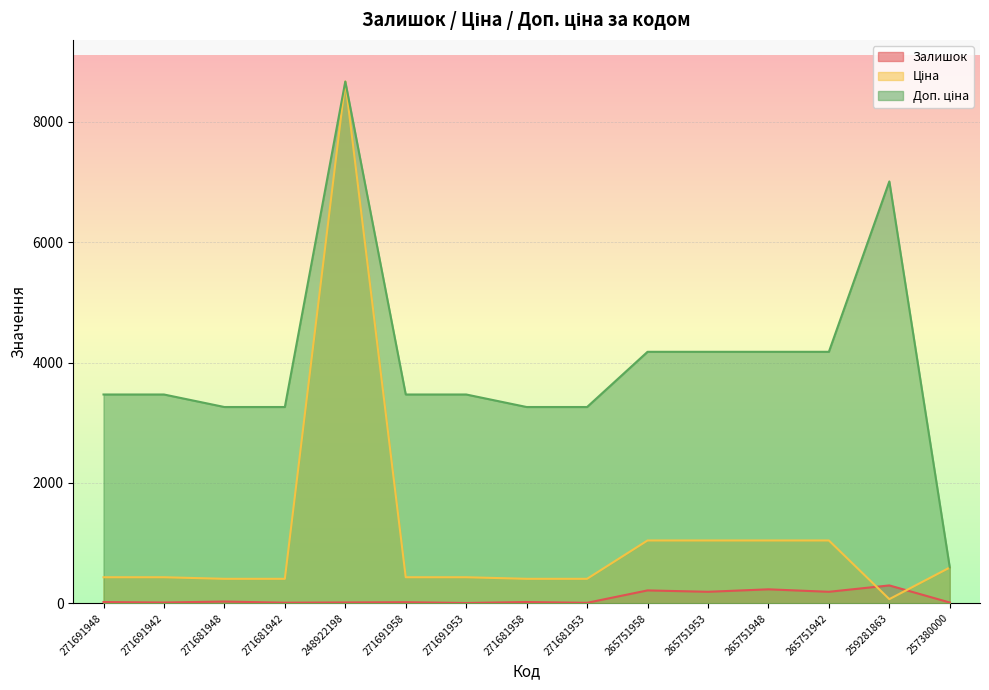

Is the value of Залишок at 271691948 greater than the value of Ціна at 271681958?

No